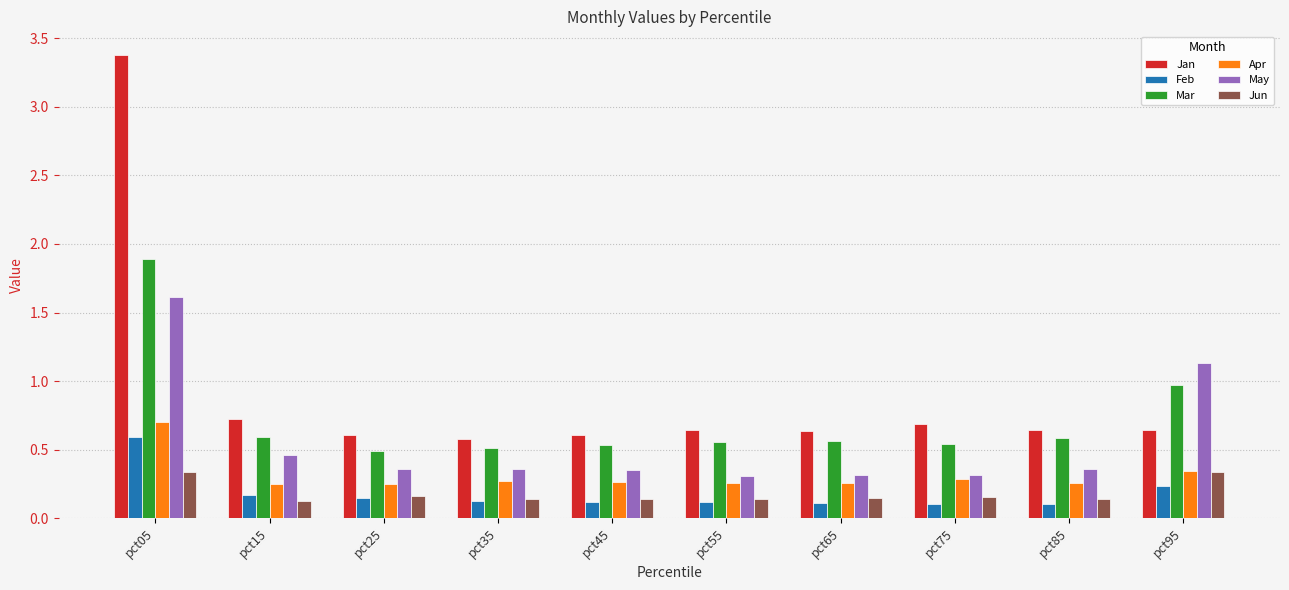

At which category is the sum across all series the highest?

pct05